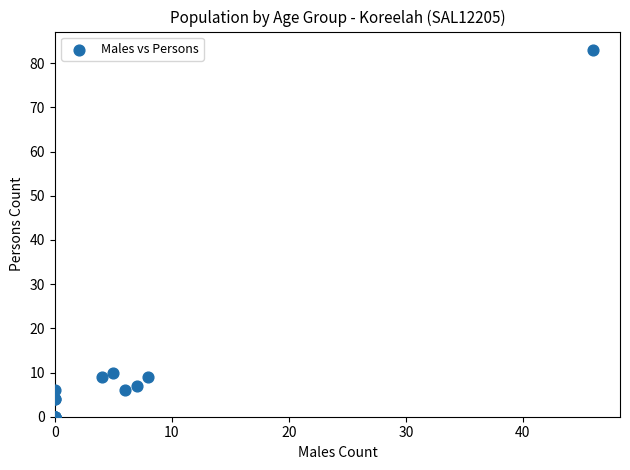

What Y value in the scatter plot is closest to 41?

10